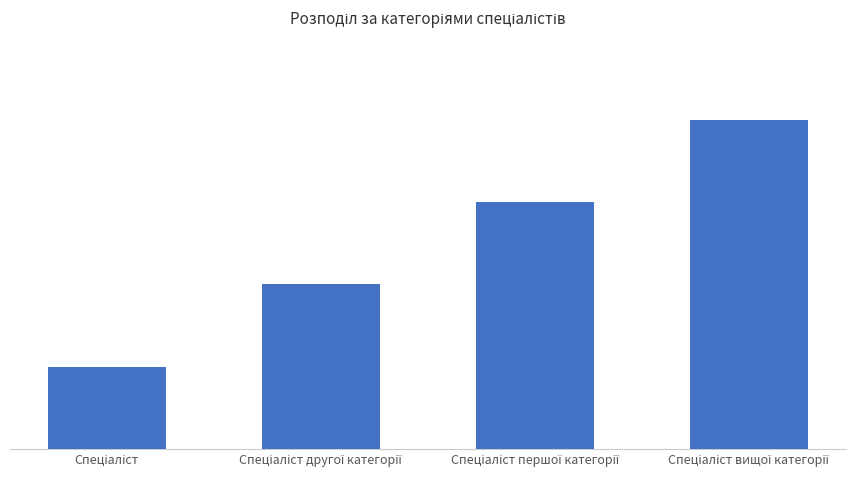

At which category does the chart reach its minimum across all series?

Спеціаліст